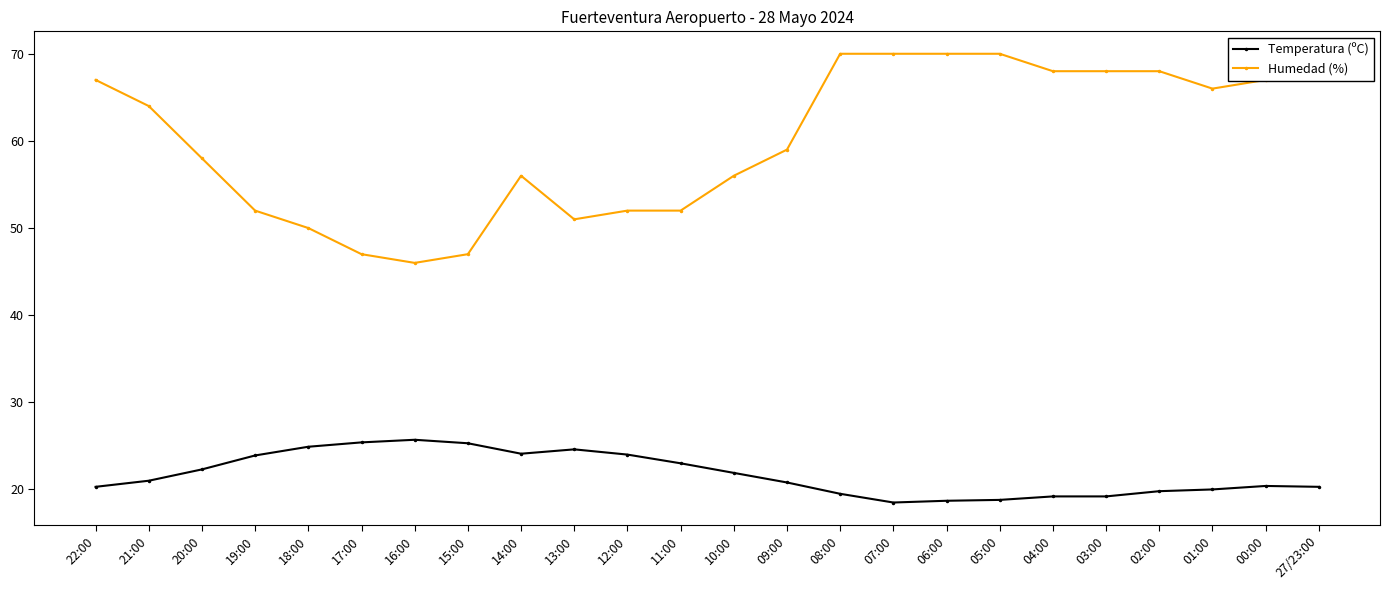

What is the total value across all series at 15:00?

72.3